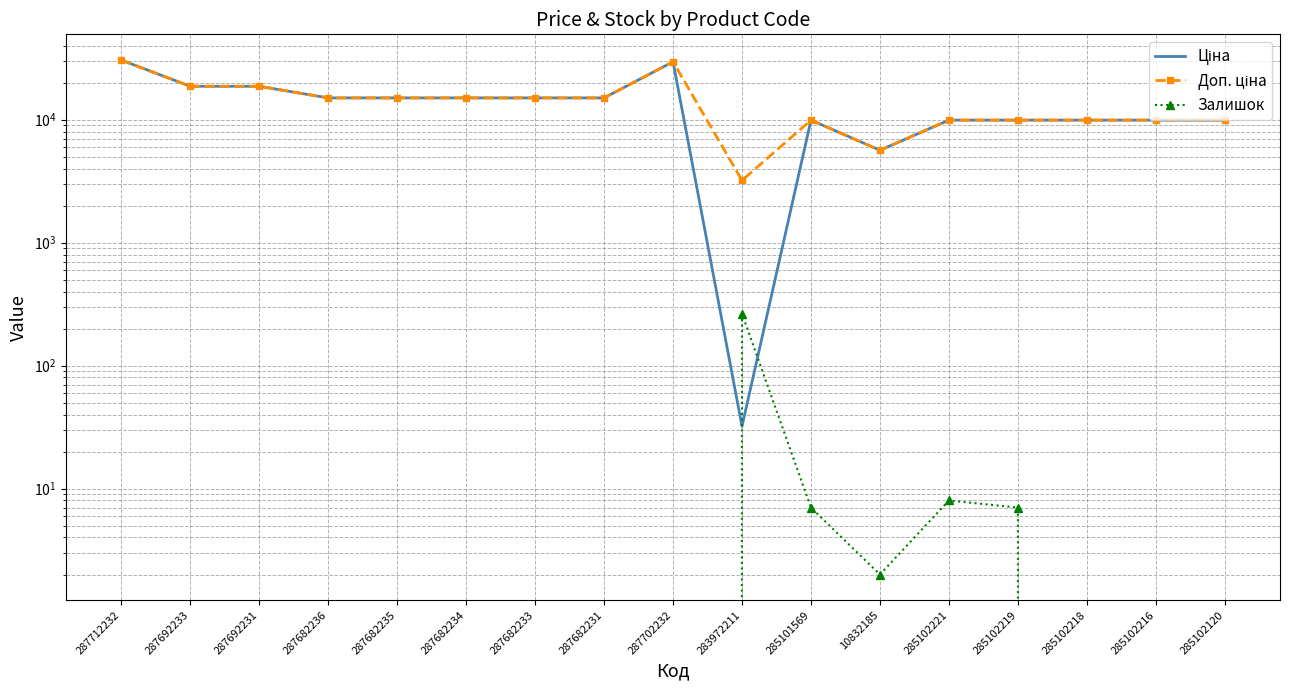

Reading left to right, transcribe all the data shown in this chart.

Ціна: 287712232=30512.3	287692233=18671.5	287692231=18671.5	287682236=15019.2	287682235=15019.2	287682234=15019.2	287682233=15019.2	287682231=15019.2	287702232=29548.9	283972211=32.0	285101569=9908.5	10832185=5636.0	285102221=9908.5	285102219=9908.5	285102218=9908.5	285102216=9908.5	285102120=9908.5
Доп. ціна: 287712232=30512.3	287692233=18671.5	287692231=18671.5	287682236=15019.2	287682235=15019.2	287682234=15019.2	287682233=15019.2	287682231=15019.2	287702232=29548.9	283972211=3205.0	285101569=9908.5	10832185=5636.0	285102221=9908.5	285102219=9908.5	285102218=9908.5	285102216=9908.5	285102120=9908.5
Залишок: 287712232=0.0	287692233=0.0	287692231=0.0	287682236=0.0	287682235=0.0	287682234=0.0	287682233=0.0	287682231=0.0	287702232=0.0	283972211=264.0	285101569=7.0	10832185=2.0	285102221=8.0	285102219=7.0	285102218=0.0	285102216=0.0	285102120=0.0